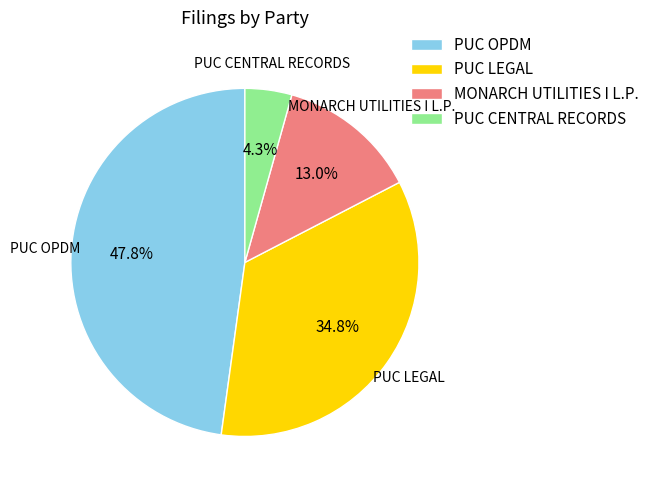

The MONARCH UTILITIES I L.P. slice represents 21% of the pie. True or false?

False